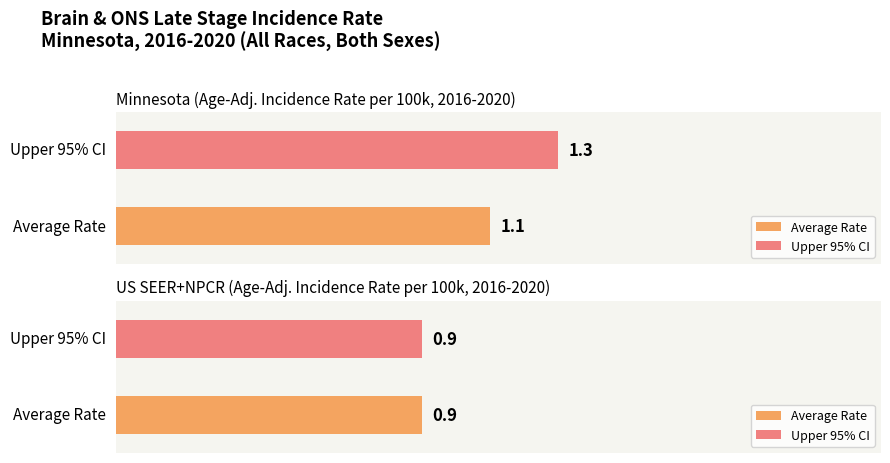

What is the approximate value of Upper 95% CI at US (SEER+NPCR)?

0.9